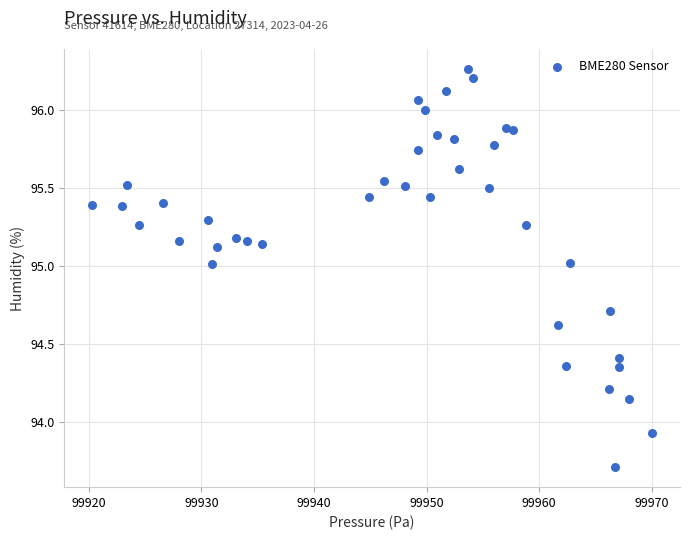

What is the range of X values (max minus min)?

49.7